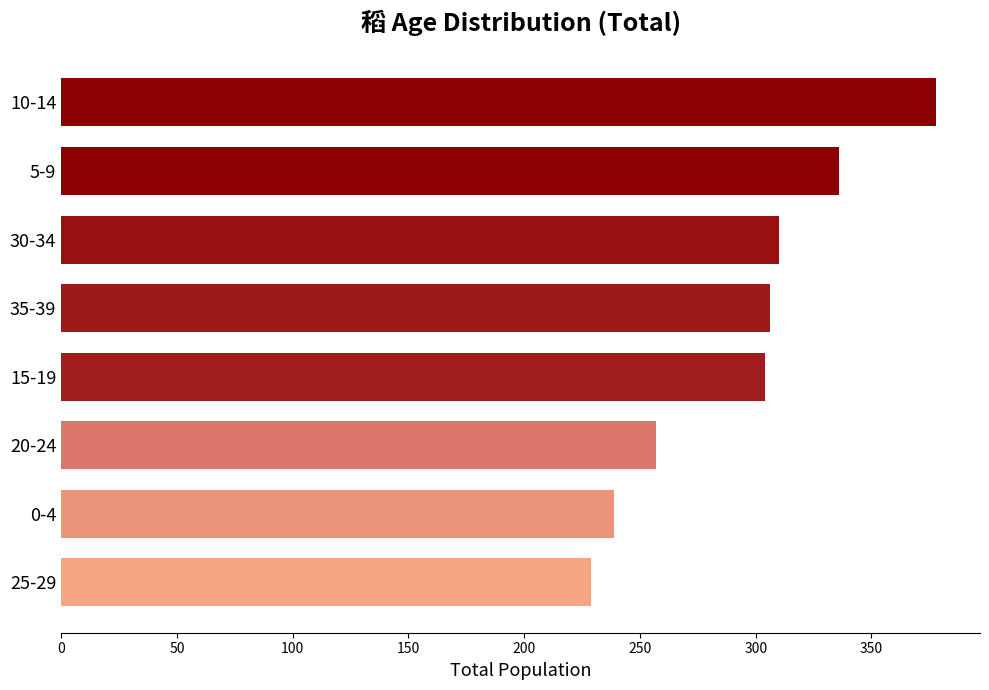

Reading top to bottom, list all the values displayed in this chart.

10-14=378	5-9=336	30-34=310	35-39=306	15-19=304	20-24=257	0-4=239	25-29=229